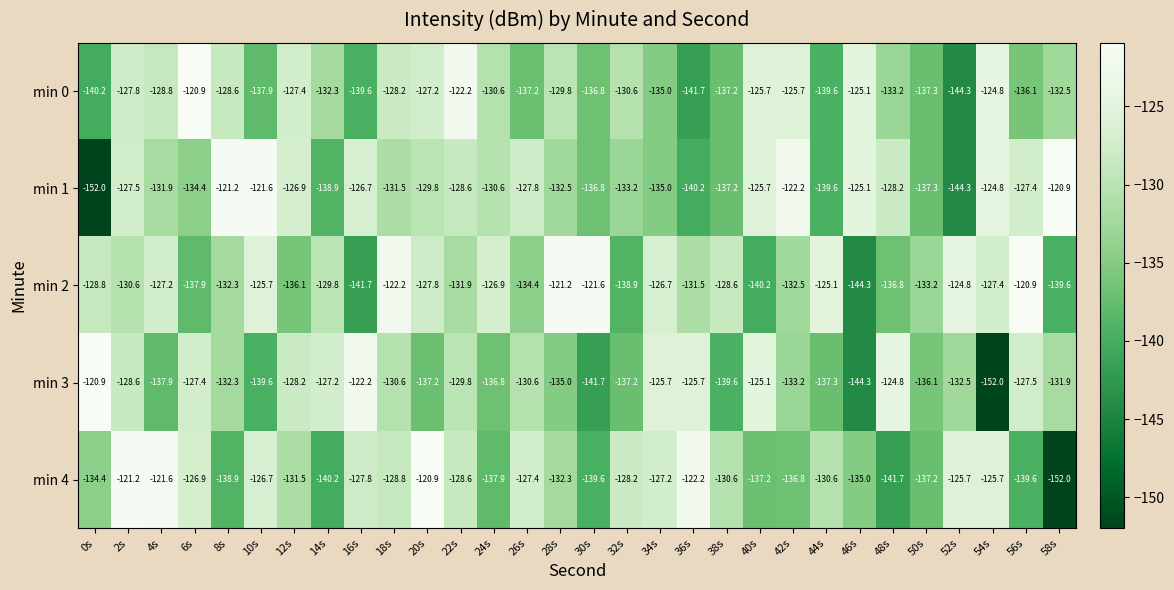

At which label does min 2 reach its peak?

56s